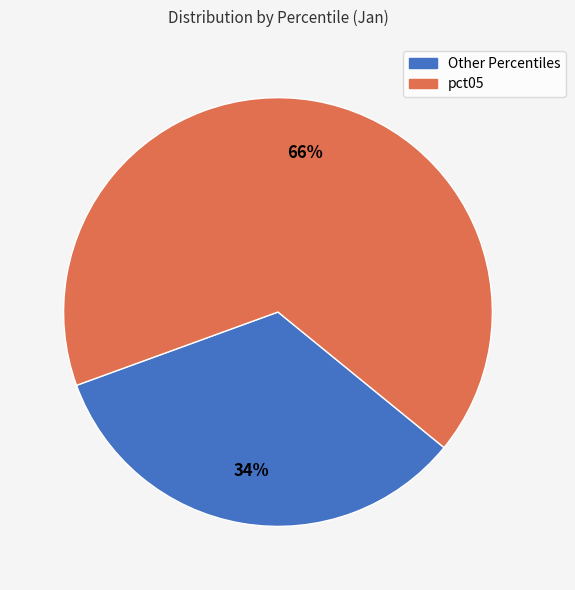

Which category accounts for the majority?

pct05